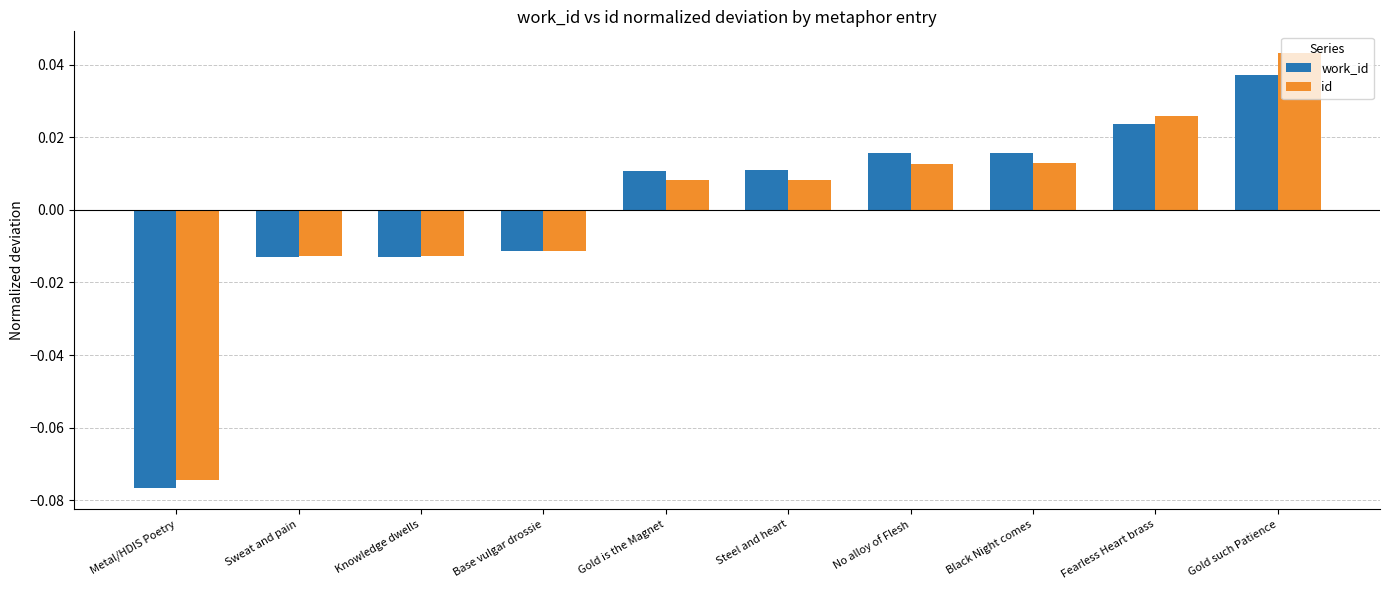

Which series has the widest spread of values?

id